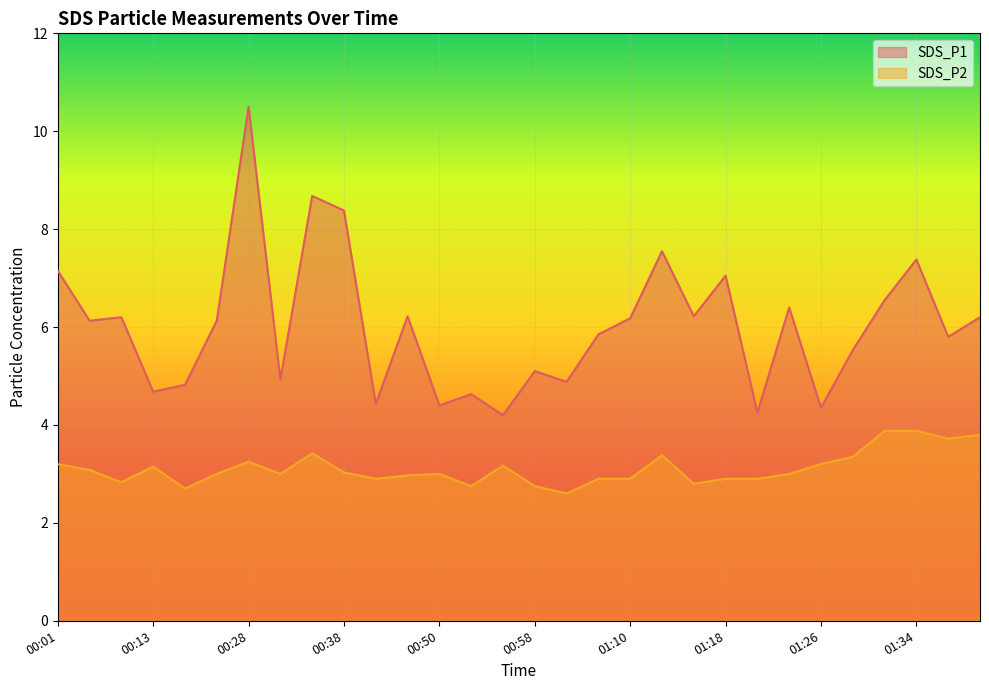

The SDS_P1 series shows 6.2 at 01:15. True or false?

True